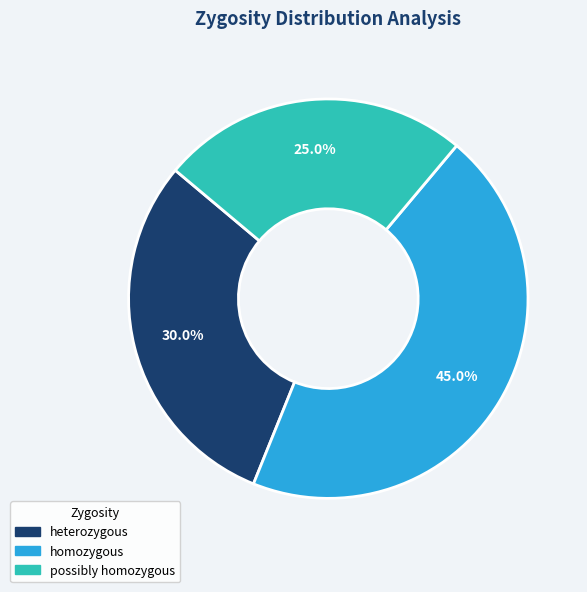

To the nearest percent, what is the combined percentage of possibly homozygous and heterozygous?

55%